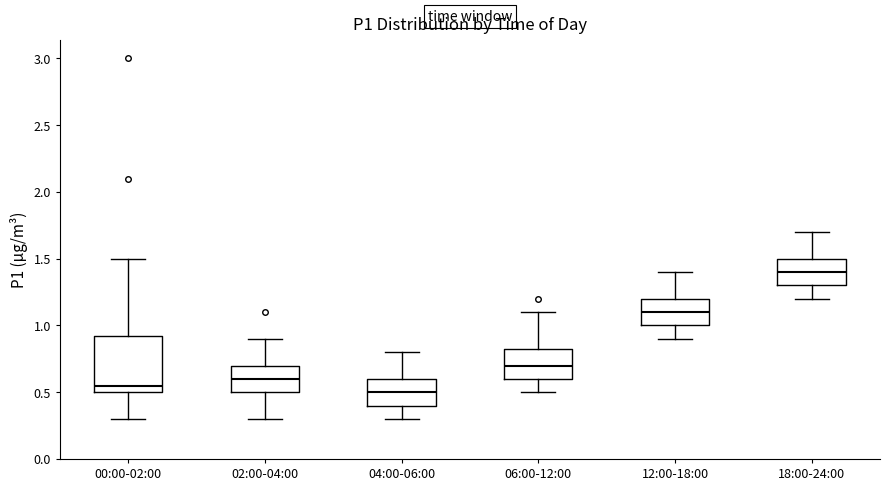

Reading left to right, read every box against the y-axis: the position of its median line, the range the box covers, and the ends of its whiskers. The values are not printed on the chart, so give them approximately, as read against the axis.

00:00-02:00: median 0.55, box 0.50 to 0.90, whiskers 0.30 to 1.50
02:00-04:00: median 0.60, box 0.50 to 0.70, whiskers 0.30 to 0.90
04:00-06:00: median 0.50, box 0.40 to 0.60, whiskers 0.30 to 0.80
06:00-12:00: median 0.70, box 0.60 to 0.85, whiskers 0.50 to 1.10
12:00-18:00: median 1.10, box 1.00 to 1.20, whiskers 0.90 to 1.40
18:00-24:00: median 1.40, box 1.30 to 1.50, whiskers 1.20 to 1.70